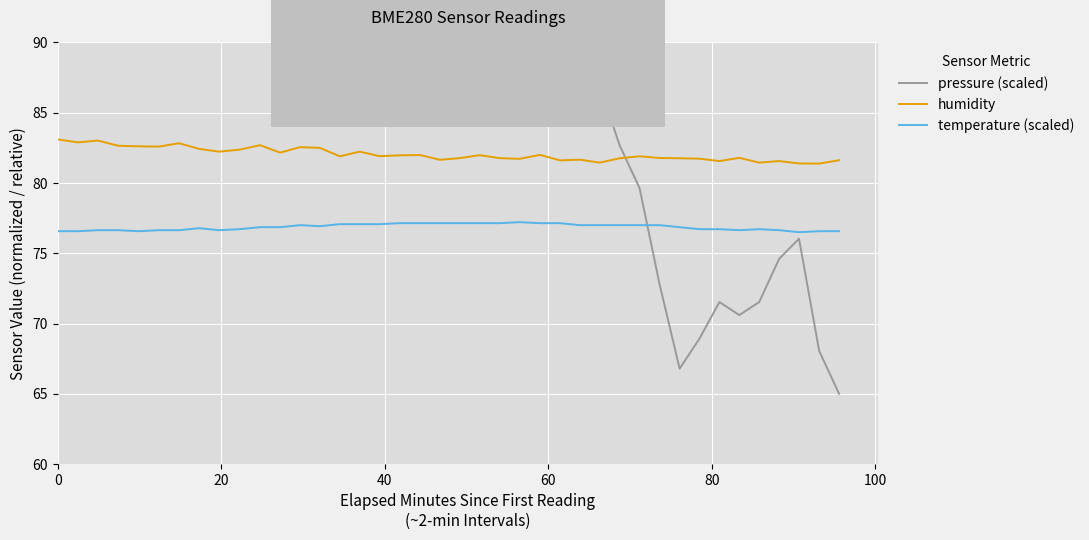

What are all the series names shown in the legend?

pressure (scaled), humidity, temperature (scaled)